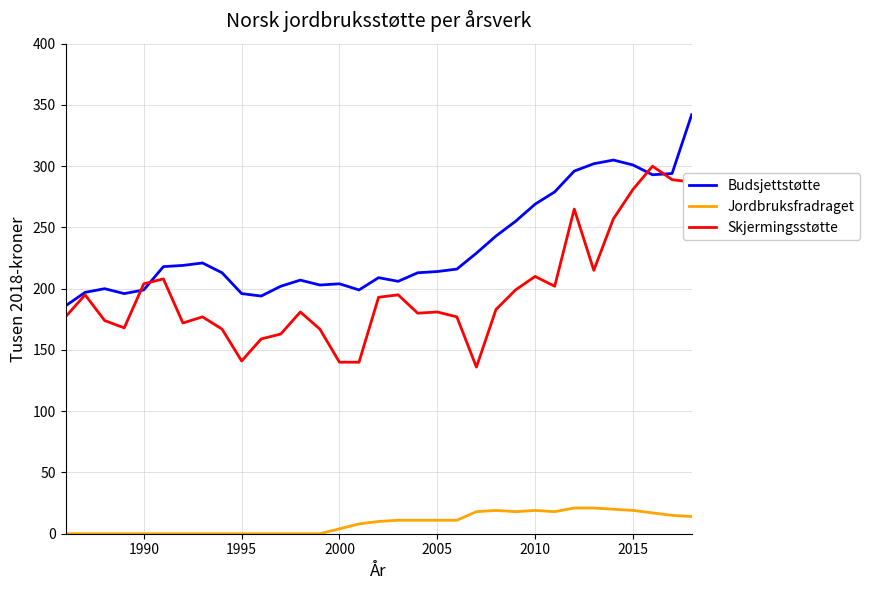

Which series has the largest total across all categories?

Budsjettstøtte